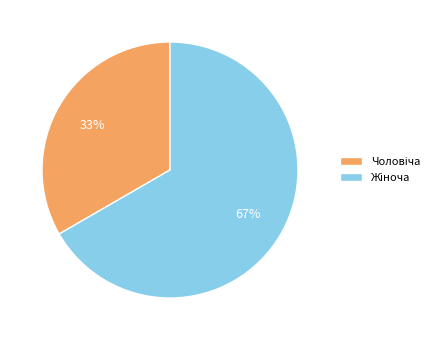

Is there a majority slice in this chart?

Yes